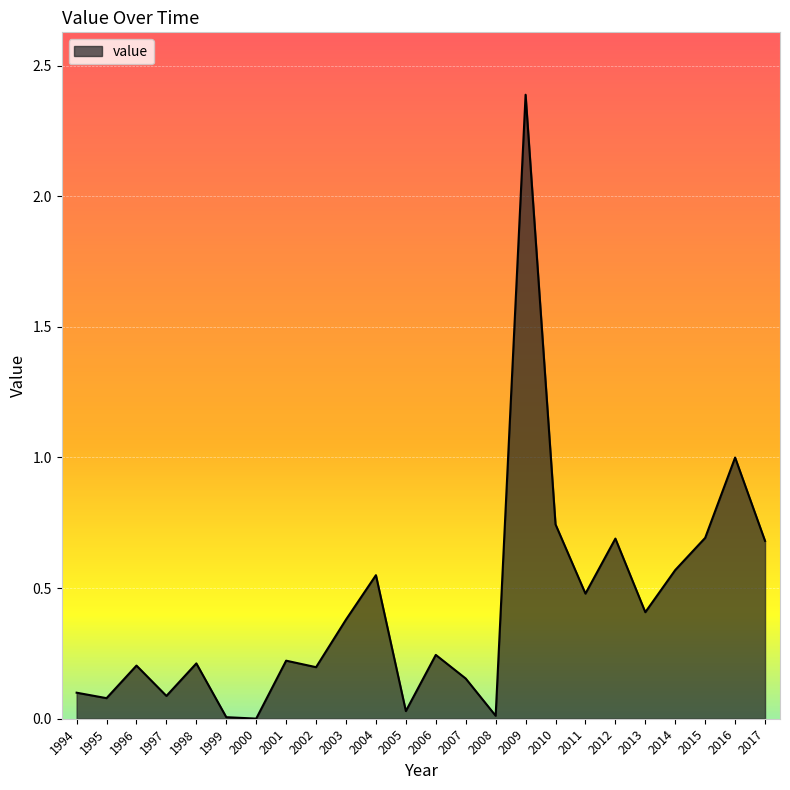

What is the maximum value shown in the chart?

2.4